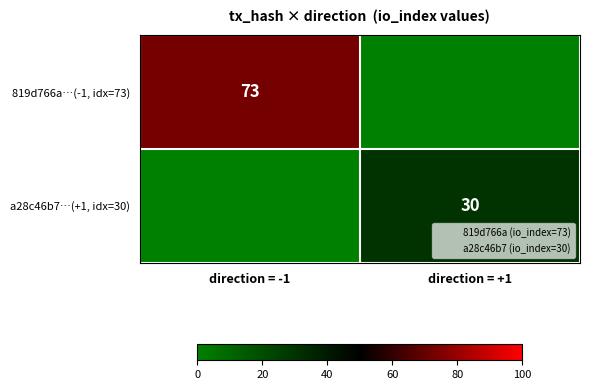

What is the sum of the 819d766a…(-1, idx=73) values at direction = +1 and direction = -1?

73